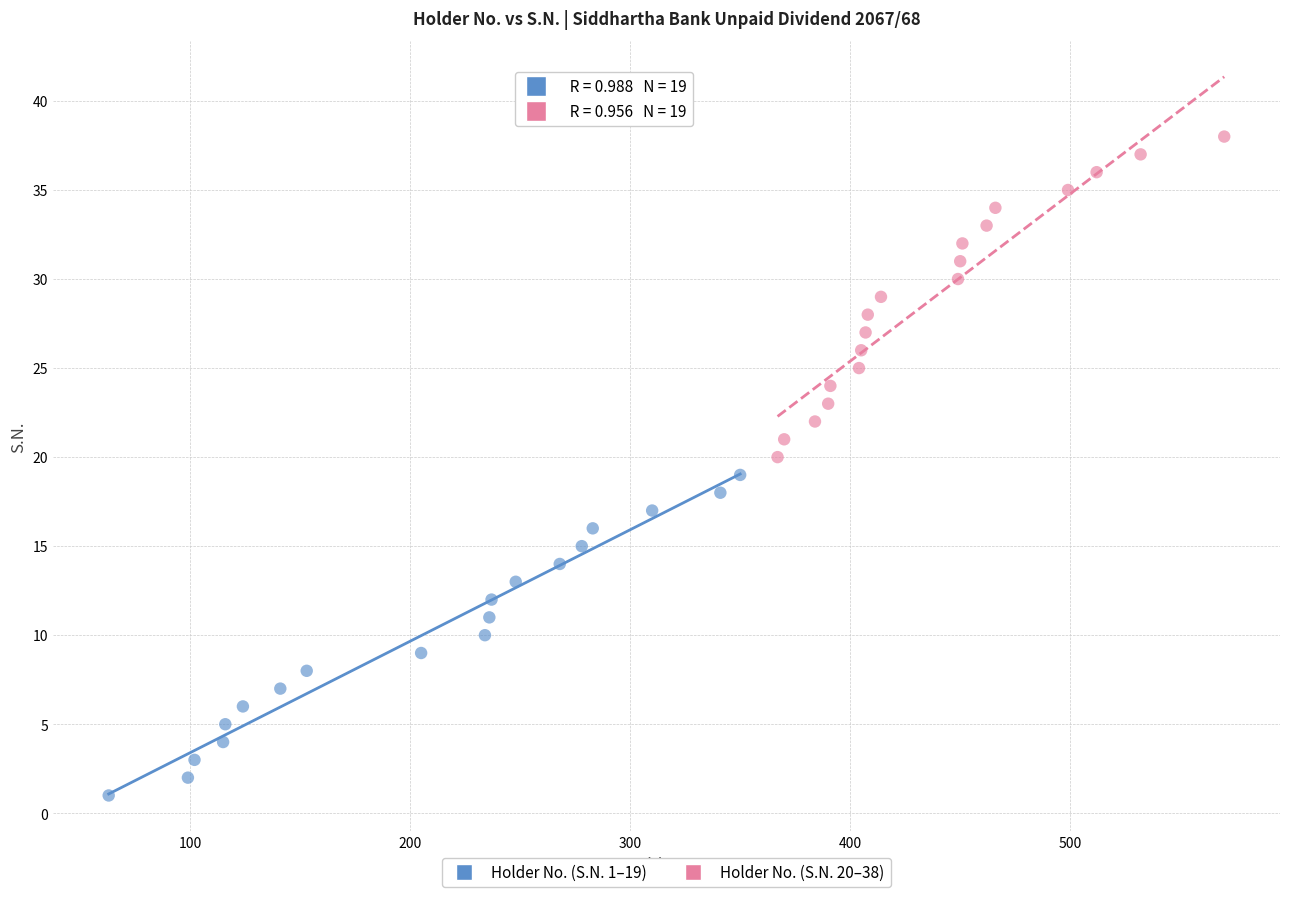

Which series reaches the maximum Y coordinate?

Holder No. (S.N. 20–38)